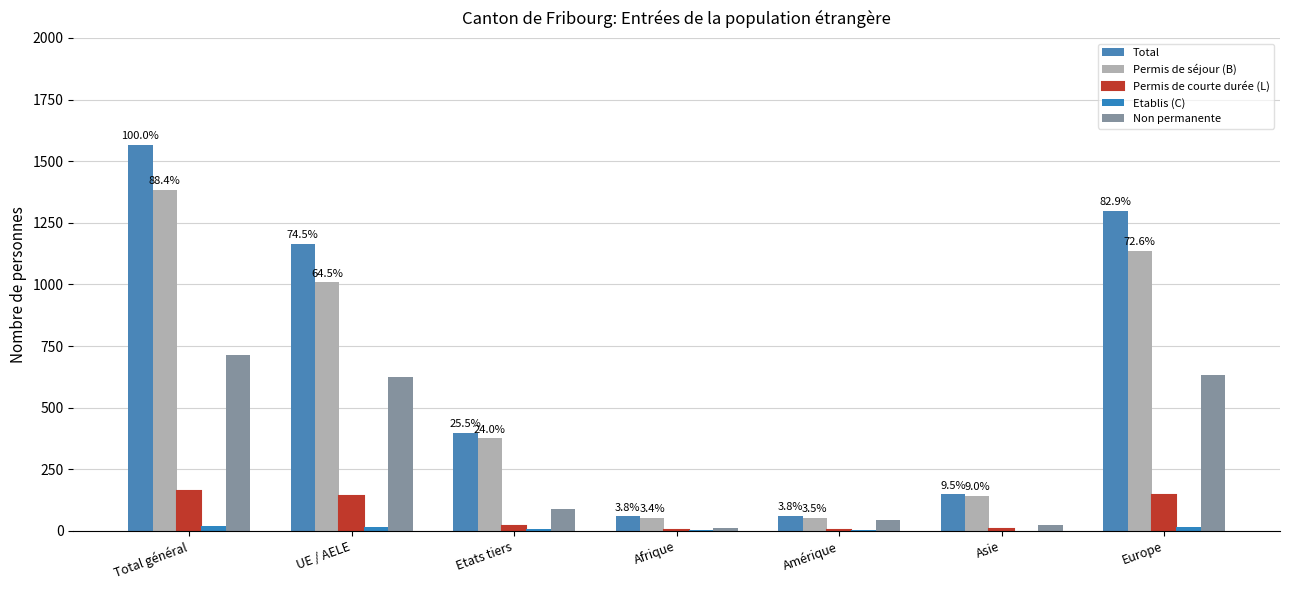

Reading right to left, transcribe all the data shown in this chart.

Total: Europe=1298	Asie=148	Amérique=60	Afrique=59	Etats tiers=399	UE / AELE=1166	Total général=1565
Permis de séjour (B): Europe=1136	Asie=141	Amérique=54	Afrique=53	Etats tiers=375	UE / AELE=1009	Total général=1384
Permis de courte durée (L): Europe=146	Asie=7	Amérique=4	Afrique=4	Etats tiers=18	UE / AELE=143	Total général=161
Etablis (C): Europe=16	Asie=0	Amérique=2	Afrique=2	Etats tiers=6	UE / AELE=14	Total général=20
Non permanente: Europe=633	Asie=22	Amérique=46	Afrique=10	Etats tiers=90	UE / AELE=623	Total général=713